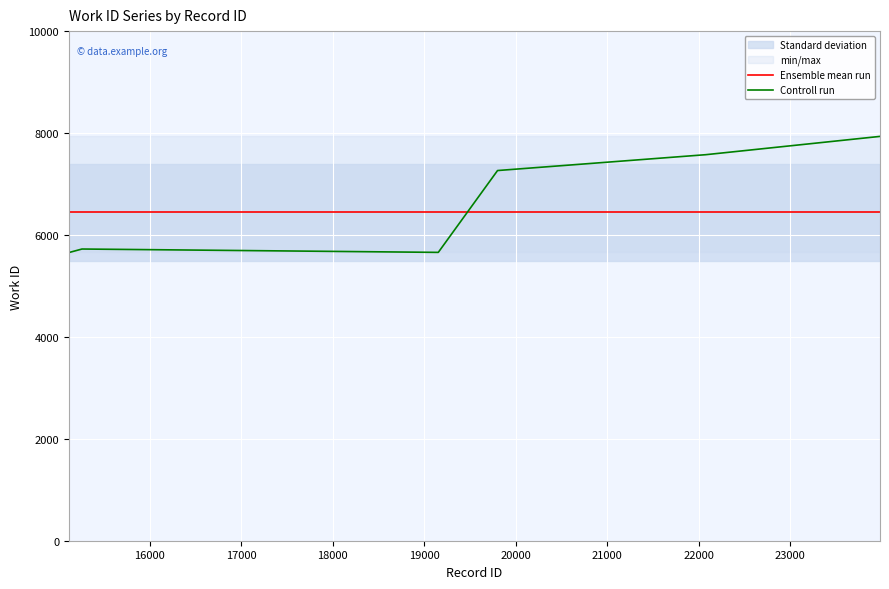

Between 17000 and 23000, which is larger?

17000